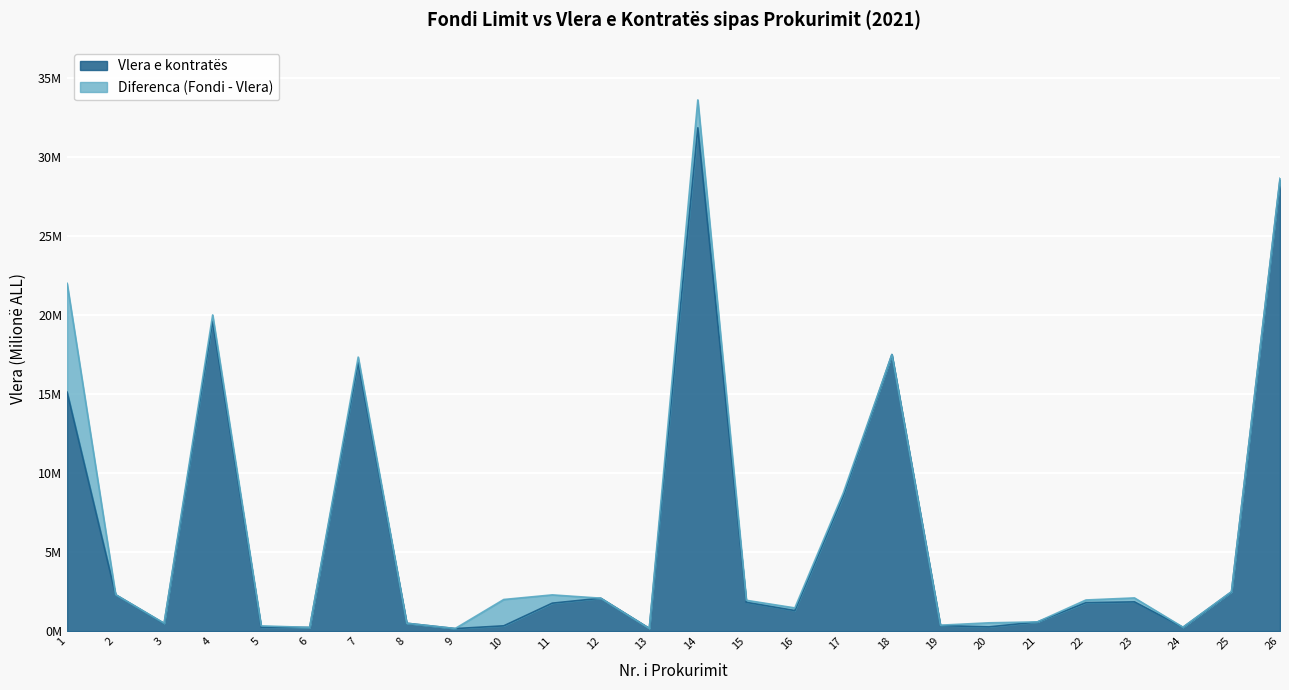

True or false: Fondi Limit and Vlera e kontrates intersect in this chart.

False